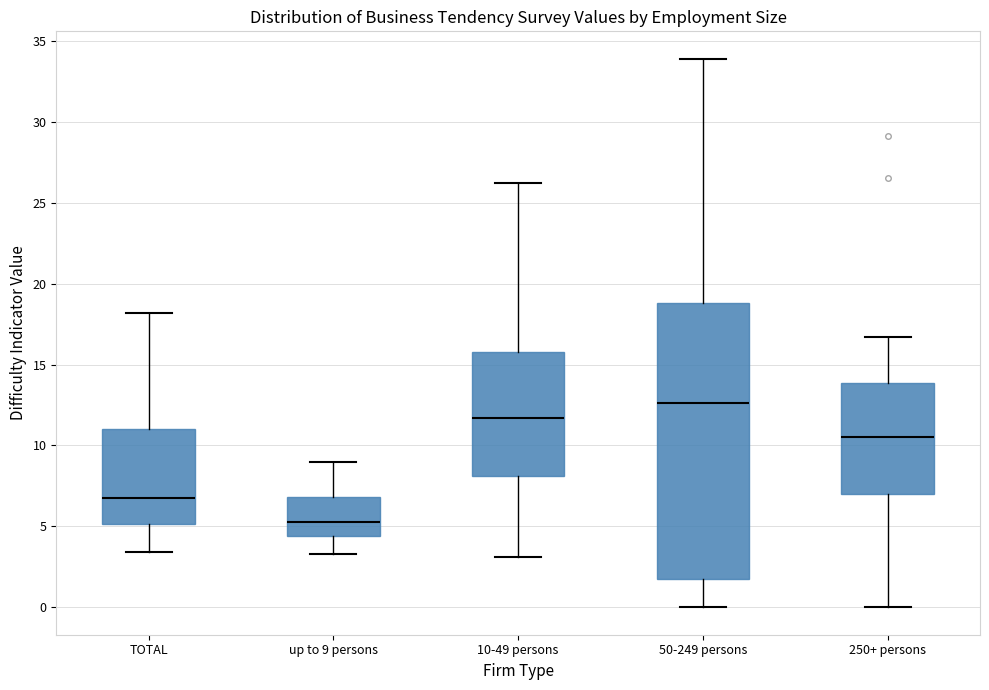

Comparing the boxes themselves (not the whiskers), which one is the tallest?

50-249 persons